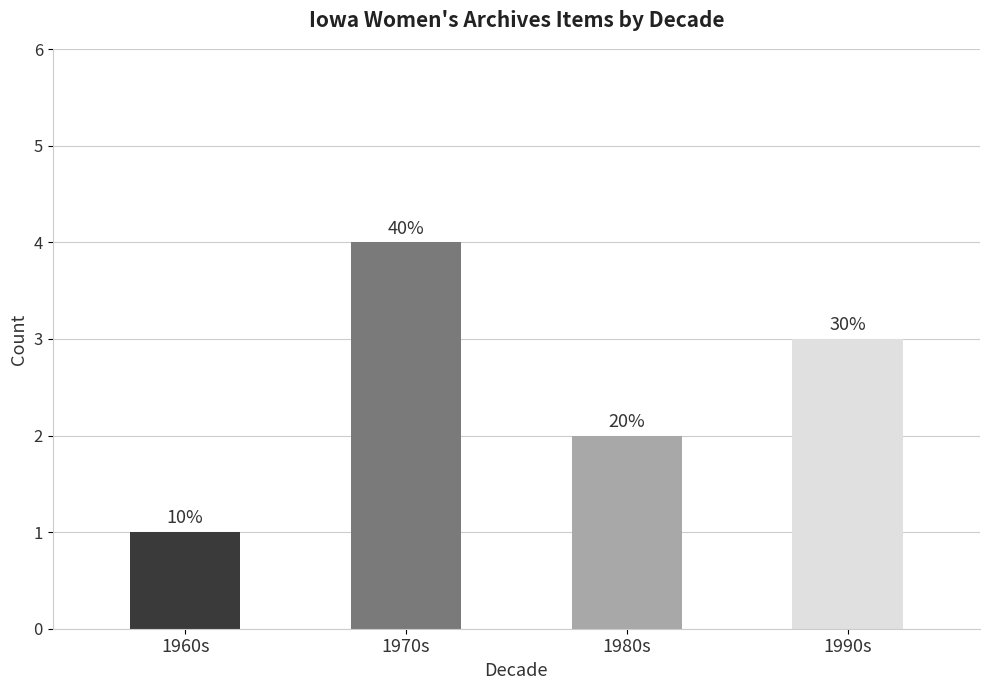

What is the difference between the values at 1990s and 1980s?

1